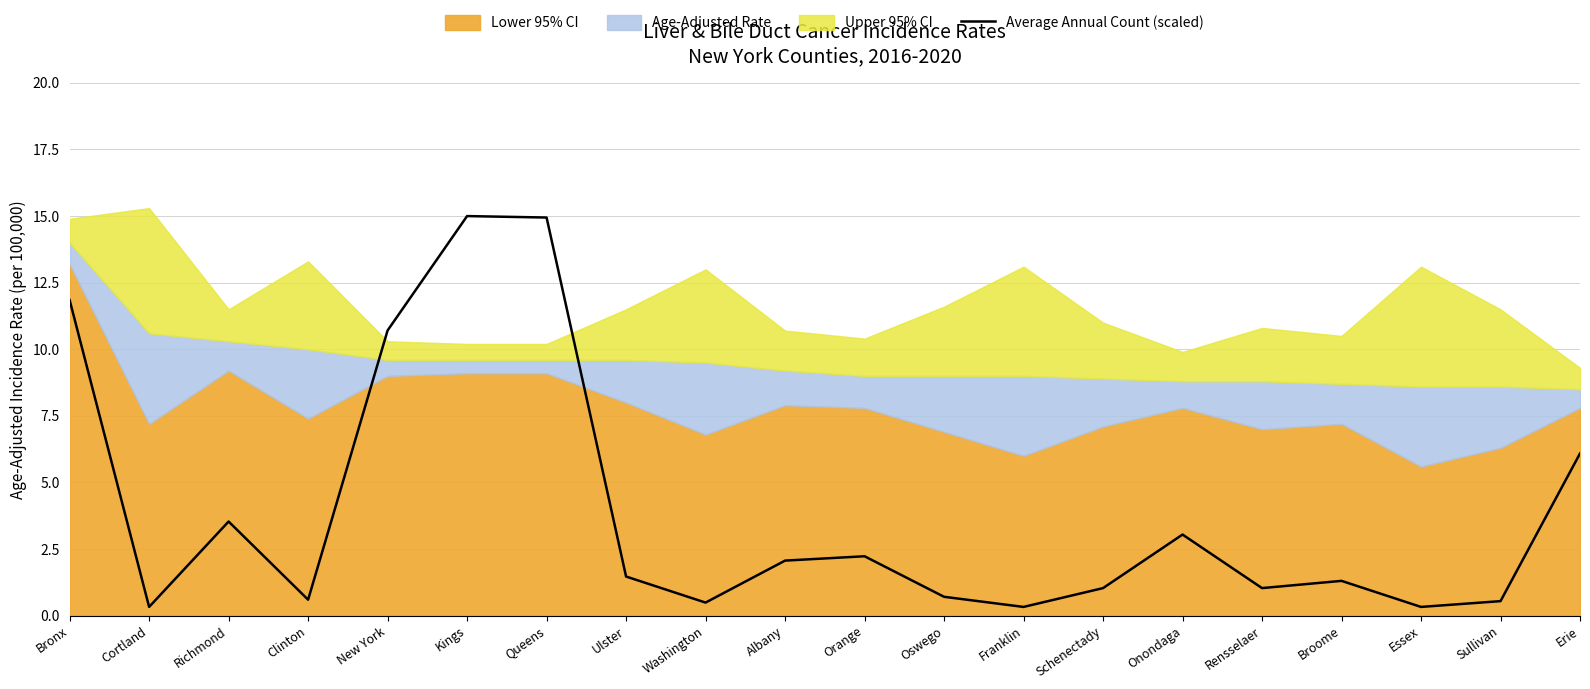

What is the sum of all values?

77.6